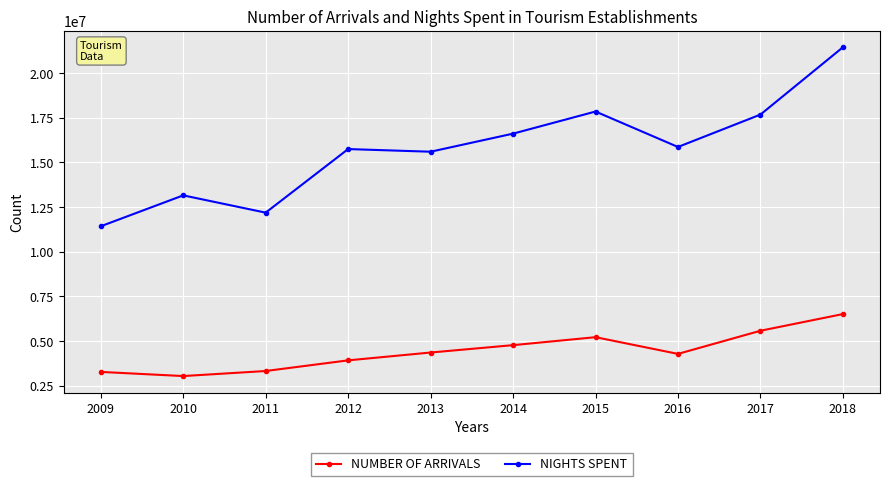

At which label is NUMBER OF ARRIVALS closest to 4778996?

2014